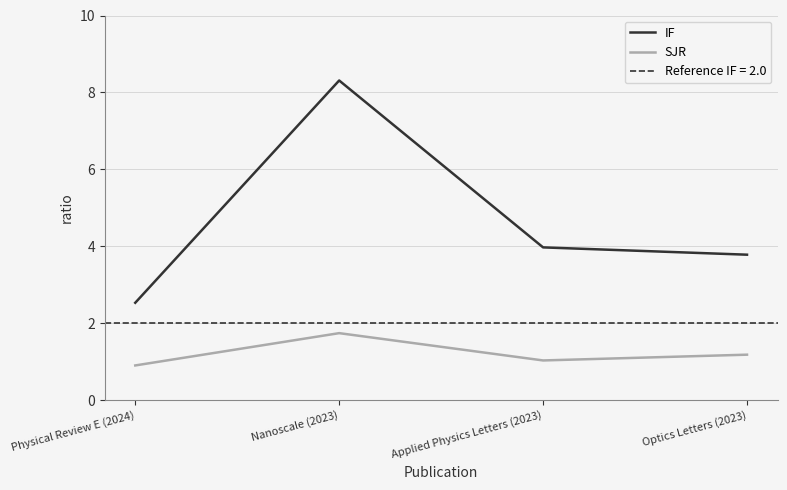

What is the difference between the second highest and minimum values in the SJR series?

0.3